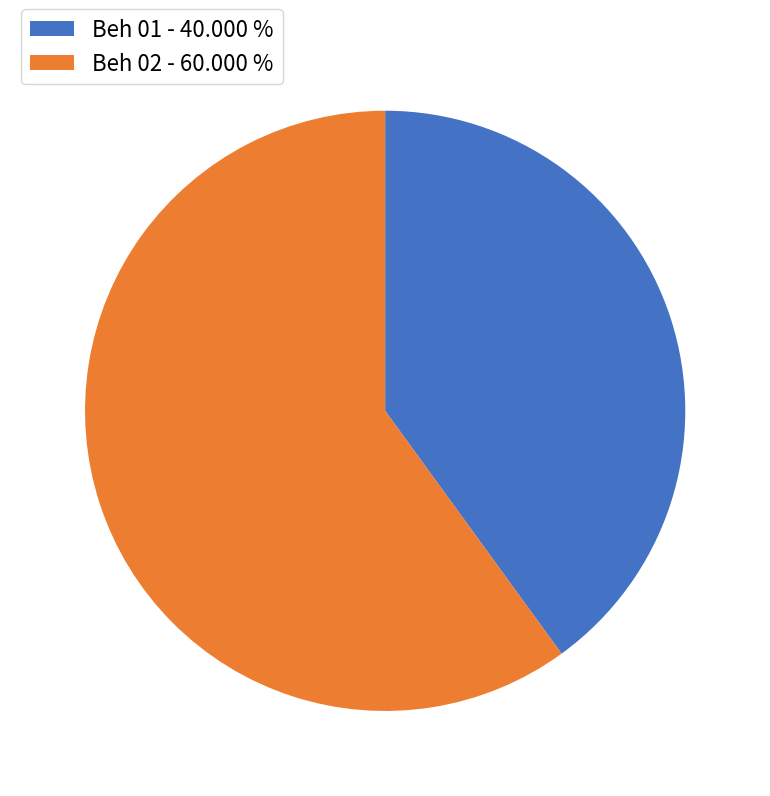

Approximately how many times larger is the value at Beh 02 - 60.000 % compared to Beh 01 - 40.000 %?

1.5